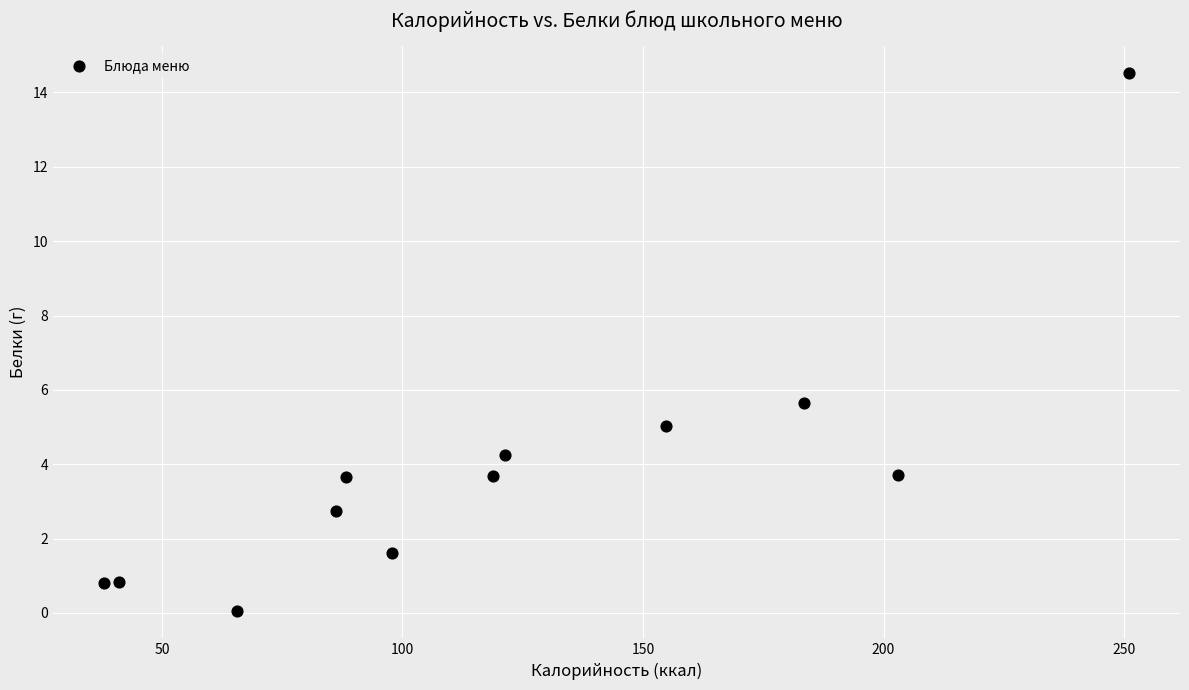

What Y value in the scatter plot is closest to 7?

5.7